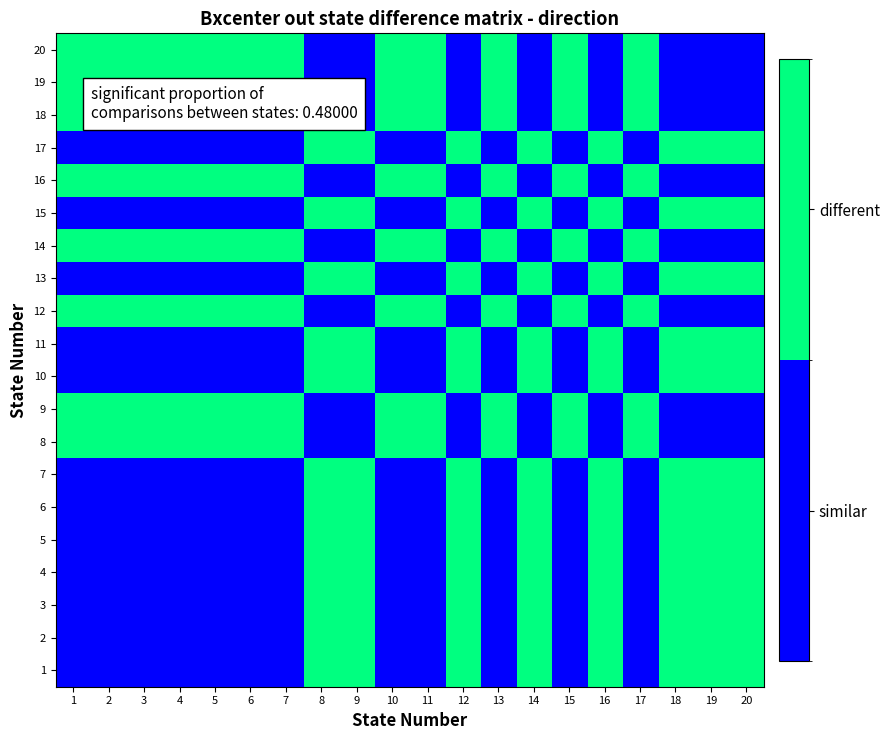

Reading right to left, transcribe all the data shown in this chart.

1: 20=1	19=1	18=1	17=0	16=1	15=0	14=1	13=0	12=1	11=0	10=0	9=1	8=1	7=0	6=0	5=0	4=0	3=0	2=0	1=0
2: 20=1	19=1	18=1	17=0	16=1	15=0	14=1	13=0	12=1	11=0	10=0	9=1	8=1	7=0	6=0	5=0	4=0	3=0	2=0	1=0
3: 20=1	19=1	18=1	17=0	16=1	15=0	14=1	13=0	12=1	11=0	10=0	9=1	8=1	7=0	6=0	5=0	4=0	3=0	2=0	1=0
4: 20=1	19=1	18=1	17=0	16=1	15=0	14=1	13=0	12=1	11=0	10=0	9=1	8=1	7=0	6=0	5=0	4=0	3=0	2=0	1=0
5: 20=1	19=1	18=1	17=0	16=1	15=0	14=1	13=0	12=1	11=0	10=0	9=1	8=1	7=0	6=0	5=0	4=0	3=0	2=0	1=0
6: 20=1	19=1	18=1	17=0	16=1	15=0	14=1	13=0	12=1	11=0	10=0	9=1	8=1	7=0	6=0	5=0	4=0	3=0	2=0	1=0
7: 20=1	19=1	18=1	17=0	16=1	15=0	14=1	13=0	12=1	11=0	10=0	9=1	8=1	7=0	6=0	5=0	4=0	3=0	2=0	1=0
8: 20=0	19=0	18=0	17=1	16=0	15=1	14=0	13=1	12=0	11=1	10=1	9=0	8=0	7=1	6=1	5=1	4=1	3=1	2=1	1=1
9: 20=0	19=0	18=0	17=1	16=0	15=1	14=0	13=1	12=0	11=1	10=1	9=0	8=0	7=1	6=1	5=1	4=1	3=1	2=1	1=1
10: 20=1	19=1	18=1	17=0	16=1	15=0	14=1	13=0	12=1	11=0	10=0	9=1	8=1	7=0	6=0	5=0	4=0	3=0	2=0	1=0
11: 20=1	19=1	18=1	17=0	16=1	15=0	14=1	13=0	12=1	11=0	10=0	9=1	8=1	7=0	6=0	5=0	4=0	3=0	2=0	1=0
12: 20=0	19=0	18=0	17=1	16=0	15=1	14=0	13=1	12=0	11=1	10=1	9=0	8=0	7=1	6=1	5=1	4=1	3=1	2=1	1=1
13: 20=1	19=1	18=1	17=0	16=1	15=0	14=1	13=0	12=1	11=0	10=0	9=1	8=1	7=0	6=0	5=0	4=0	3=0	2=0	1=0
14: 20=0	19=0	18=0	17=1	16=0	15=1	14=0	13=1	12=0	11=1	10=1	9=0	8=0	7=1	6=1	5=1	4=1	3=1	2=1	1=1
15: 20=1	19=1	18=1	17=0	16=1	15=0	14=1	13=0	12=1	11=0	10=0	9=1	8=1	7=0	6=0	5=0	4=0	3=0	2=0	1=0
16: 20=0	19=0	18=0	17=1	16=0	15=1	14=0	13=1	12=0	11=1	10=1	9=0	8=0	7=1	6=1	5=1	4=1	3=1	2=1	1=1
17: 20=1	19=1	18=1	17=0	16=1	15=0	14=1	13=0	12=1	11=0	10=0	9=1	8=1	7=0	6=0	5=0	4=0	3=0	2=0	1=0
18: 20=0	19=0	18=0	17=1	16=0	15=1	14=0	13=1	12=0	11=1	10=1	9=0	8=0	7=1	6=1	5=1	4=1	3=1	2=1	1=1
19: 20=0	19=0	18=0	17=1	16=0	15=1	14=0	13=1	12=0	11=1	10=1	9=0	8=0	7=1	6=1	5=1	4=1	3=1	2=1	1=1
20: 20=0	19=0	18=0	17=1	16=0	15=1	14=0	13=1	12=0	11=1	10=1	9=0	8=0	7=1	6=1	5=1	4=1	3=1	2=1	1=1